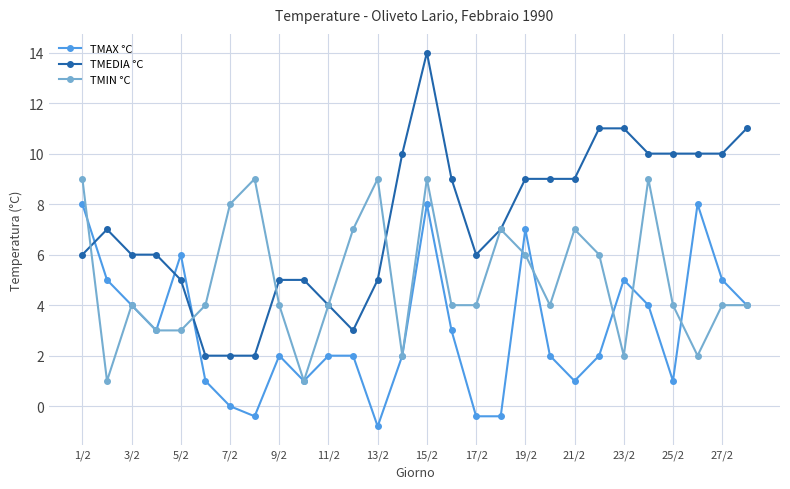

Does the chart have visible grid lines?

Yes